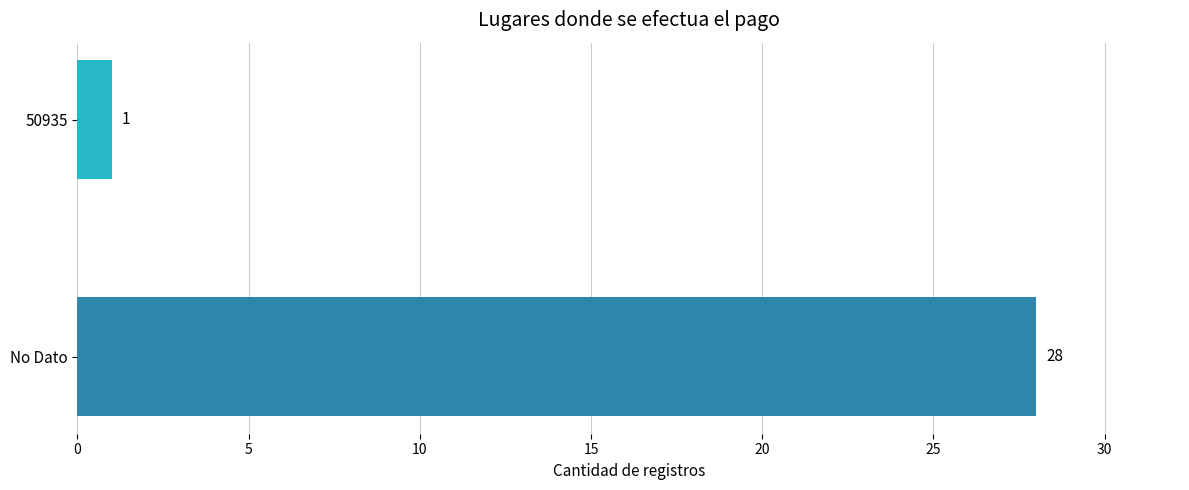

True or false: the data shows 1 at 50935.

True